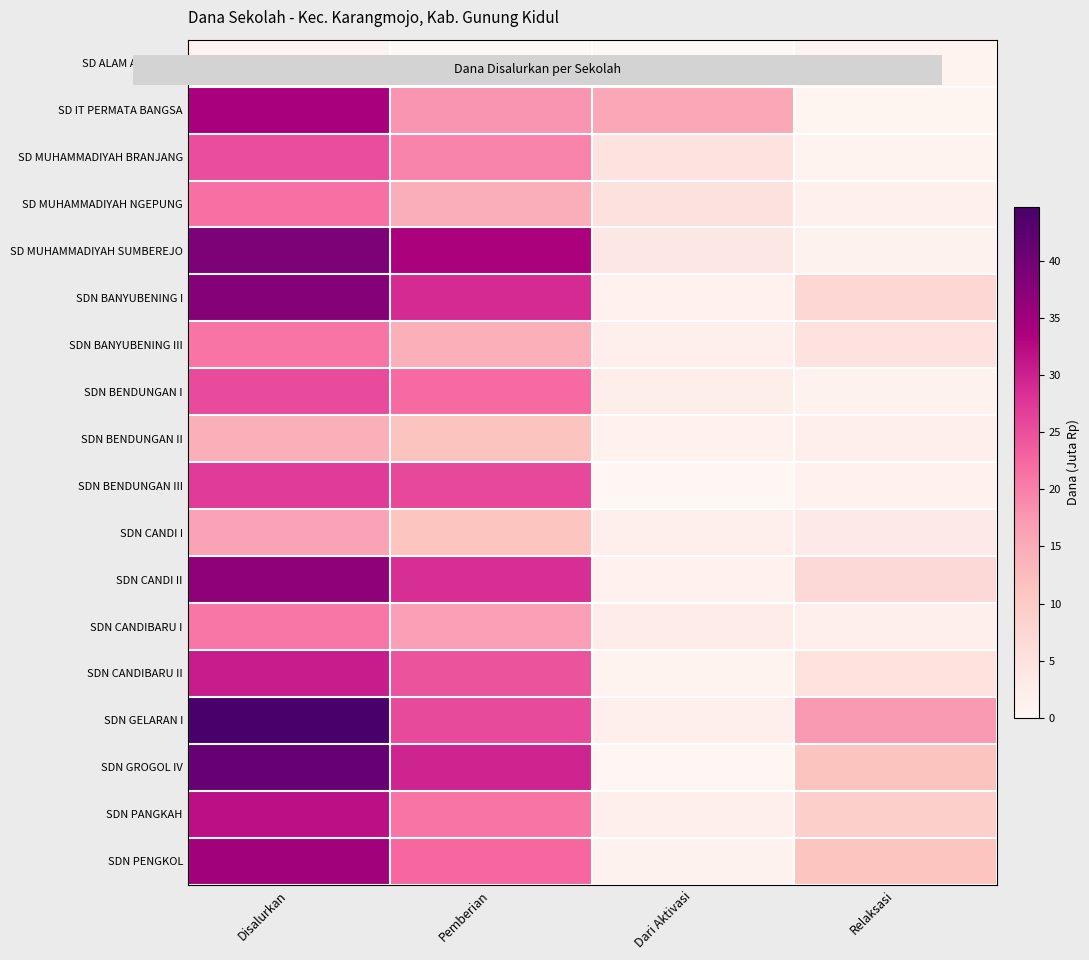

Rank the series by their maximum value, from lowest to highest.

SD ALAM ALMARINA, SDN BENDUNGAN II, SDN CANDI I, SDN CANDIBARU I, SDN BANYUBENING III, SD MUHAMMADIYAH NGEPUNG, SD MUHAMMADIYAH BRANJANG, SDN BENDUNGAN I, SDN BENDUNGAN III, SDN CANDIBARU II, SDN PANGKAH, SD IT PERMATA BANGSA, SDN PENGKOL, SDN CANDI II, SDN BANYUBENING I, SD MUHAMMADIYAH SUMBEREJO, SDN GROGOL IV, SDN GELARAN I